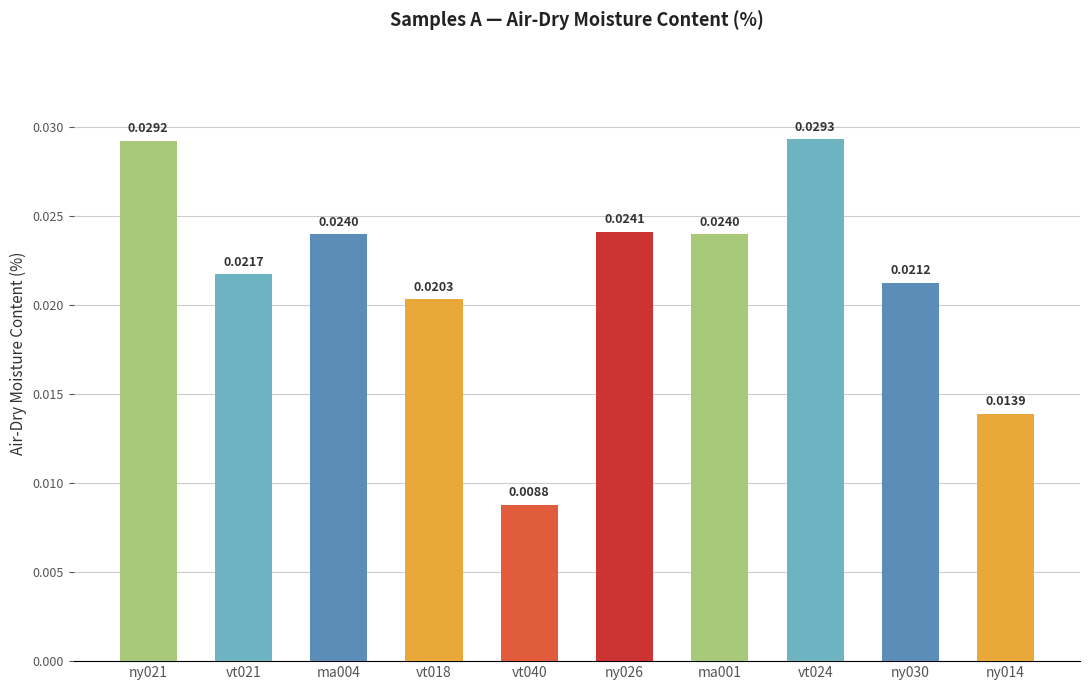

Rank the categories by value from highest to lowest.

vt024, ny021, ny026, ma001, ma004, vt021, ny030, vt018, ny014, vt040